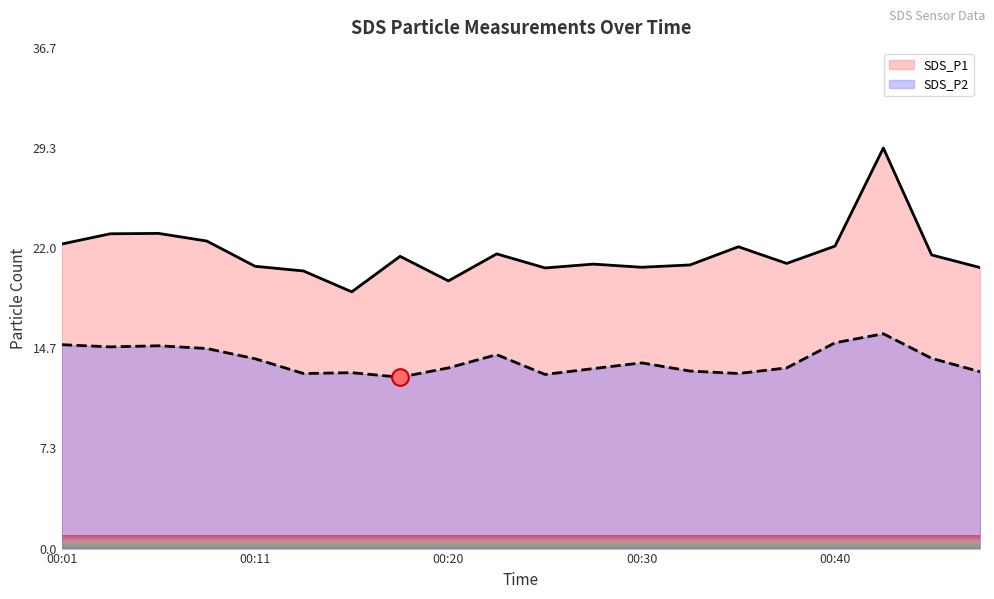

What is the maximum value for SDS_P2?

15.7